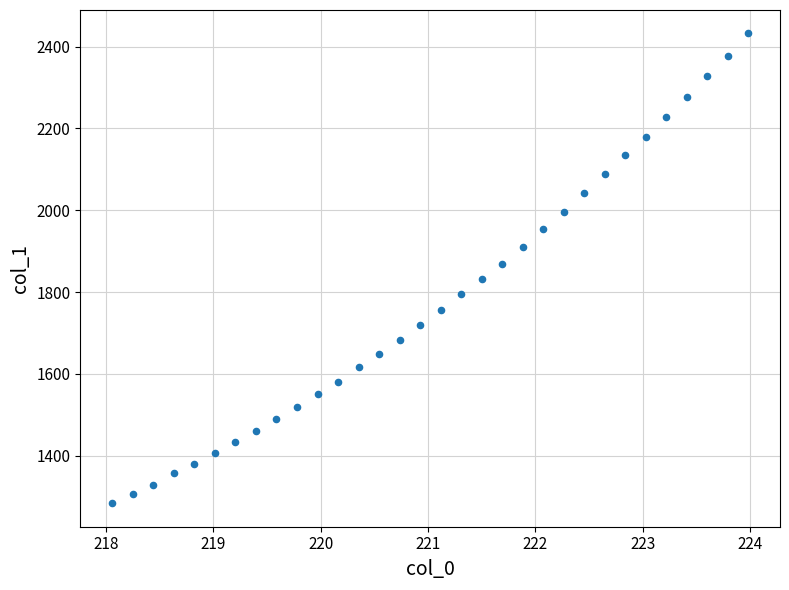

What is the range of X values (max minus min)?

5.9